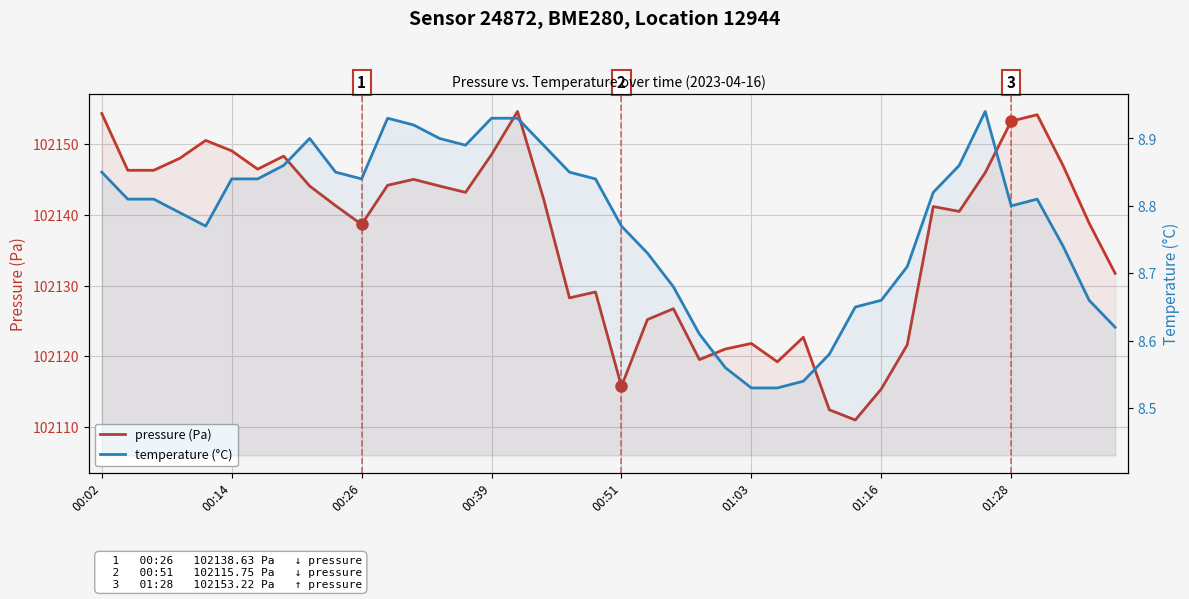

How many data points does each series have?

40